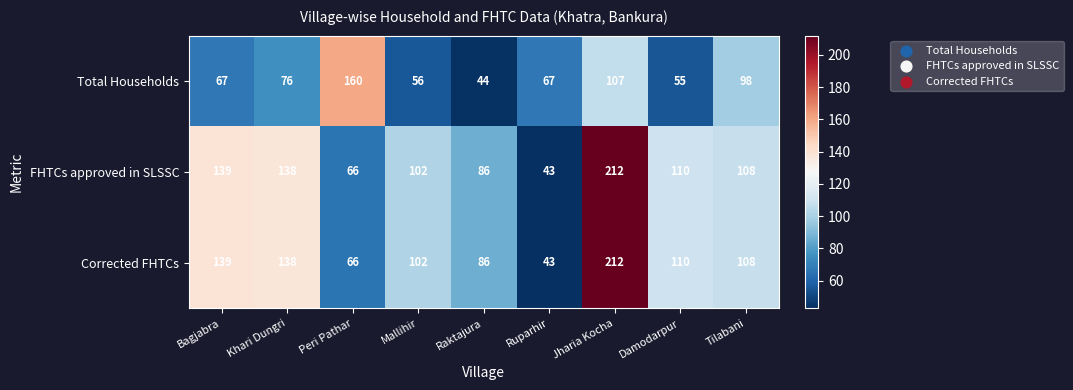

What is the smallest value displayed?

43